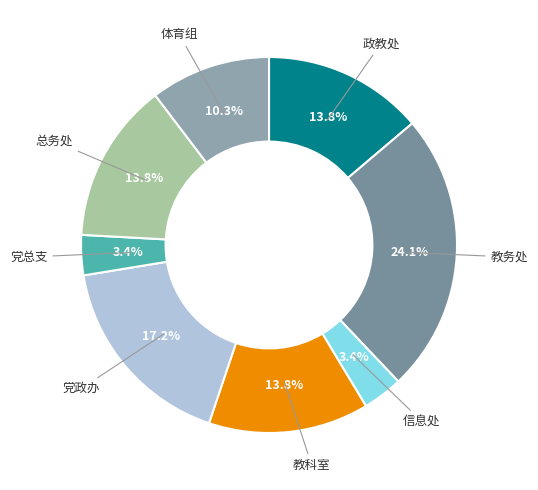

How many slices are in this pie chart?

8